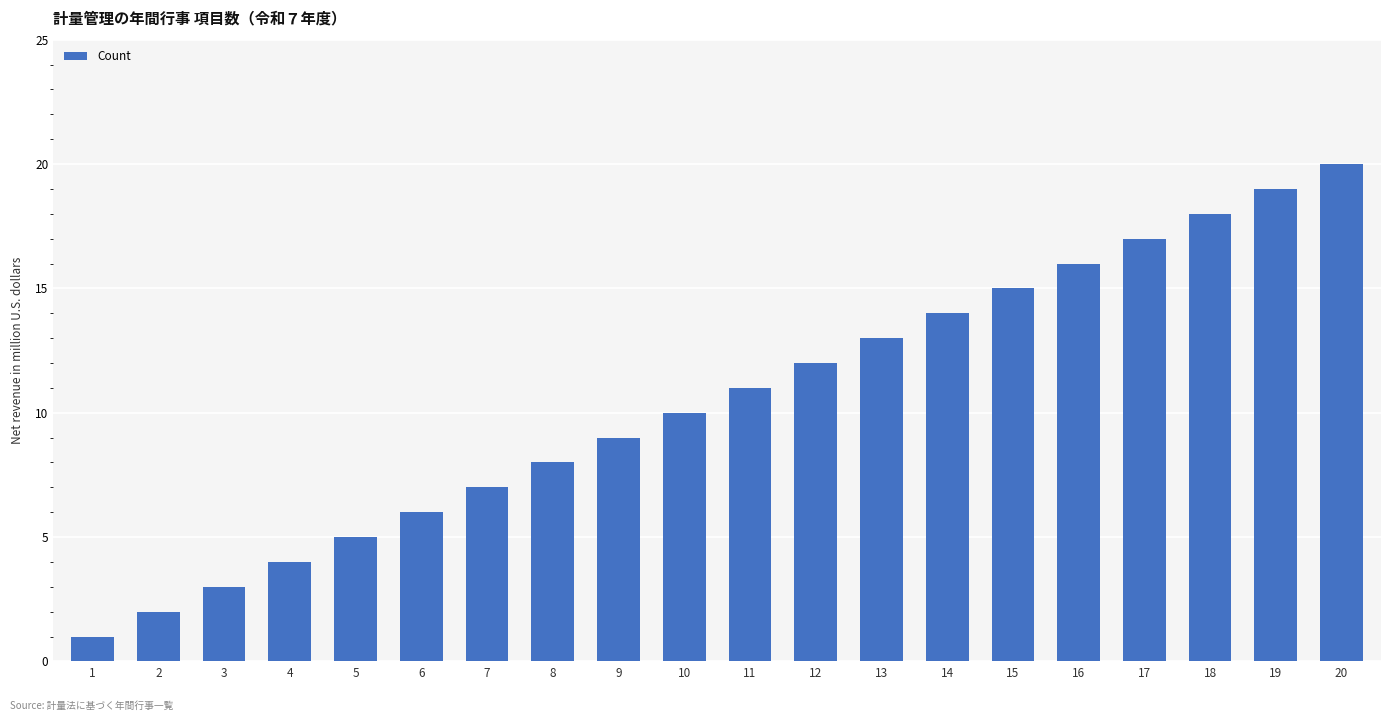

What is the difference between the second highest and minimum values?

18